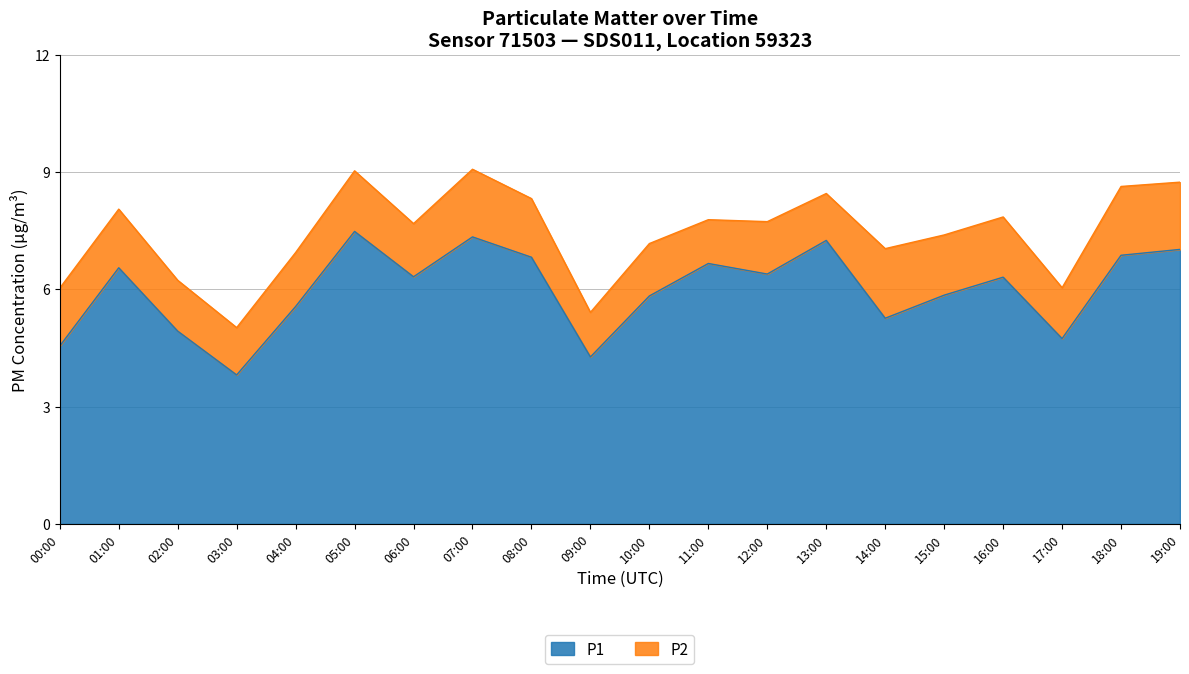

Which category has the lowest value in the P1 series?

03:00